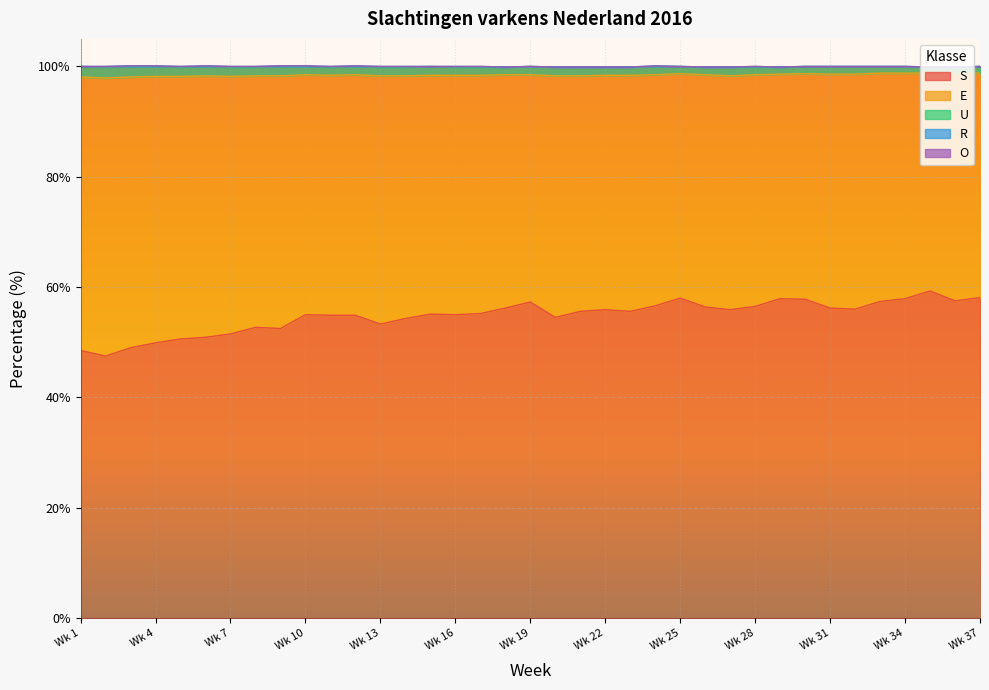

What is the spread (max minus min) of values at 20?

54.5